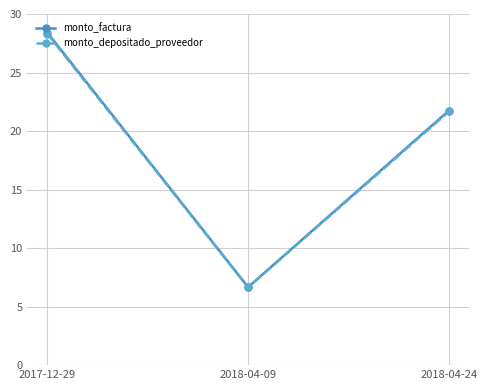

Which series has the largest range (max minus min)?

monto_factura